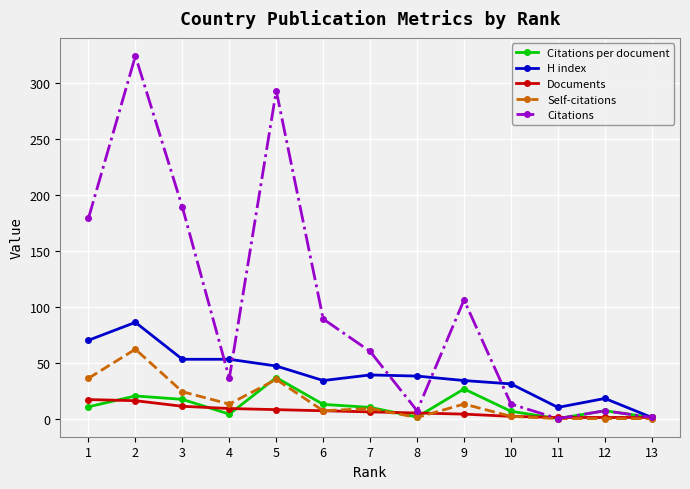

How many interior local valleys does the Citations series have?

3